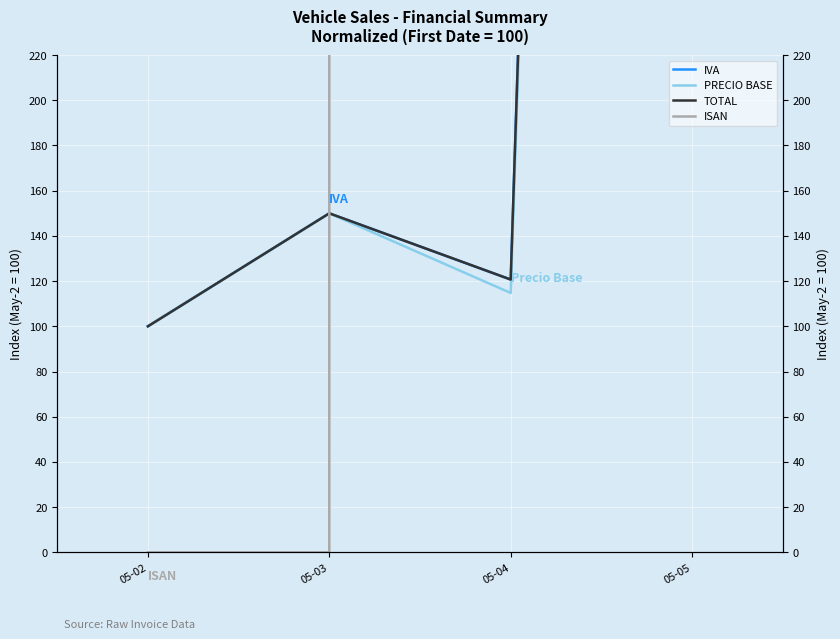

List the series in order of their peak value, highest first.

ISAN, TOTAL, IVA, PRECIO BASE